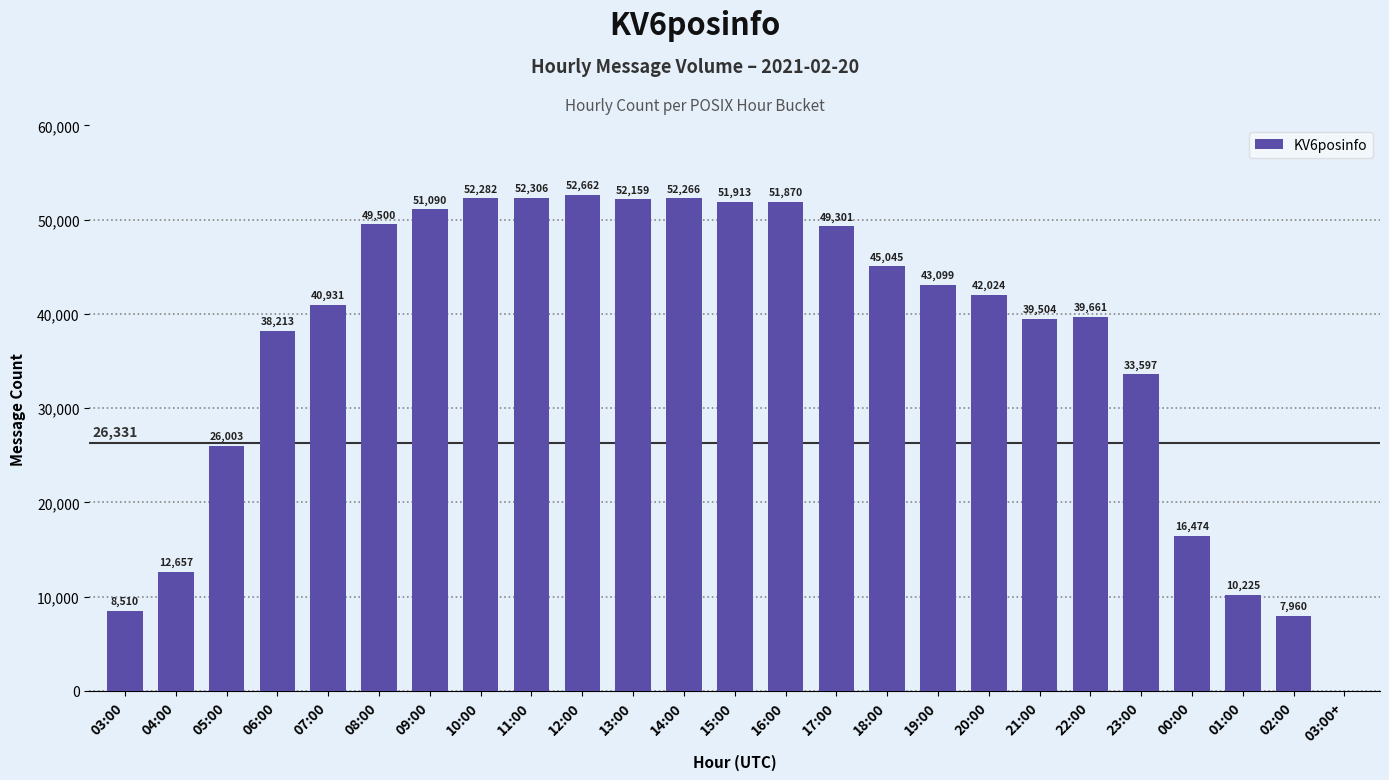

Reading left to right, transcribe all the data shown in this chart.

8510	12657	26003	38213	40931	49500	51090	52282	52306	52662	52159	52266	51913	51870	49301	45045	43099	42024	39504	39661	33597	16474	10225	7960	1